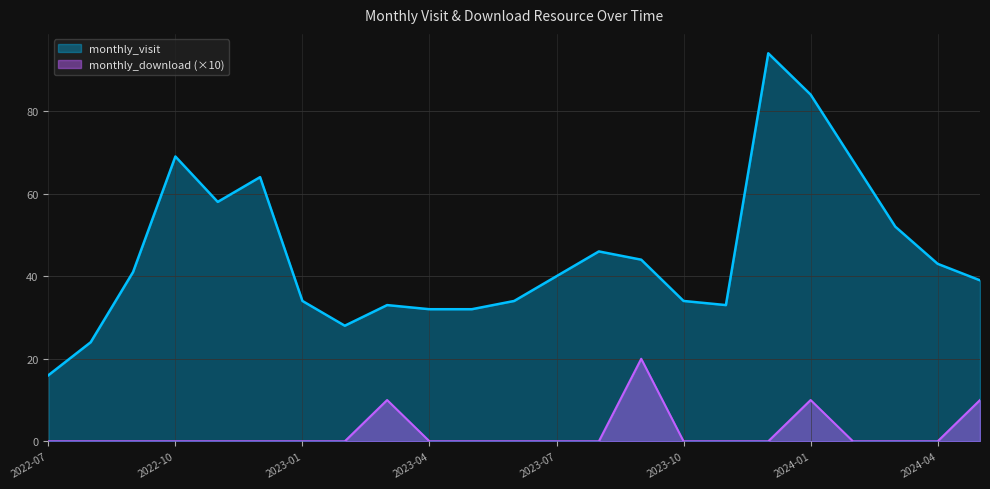

What is the sum of the monthly_visit values at 2023-10 and 2024-05?

73